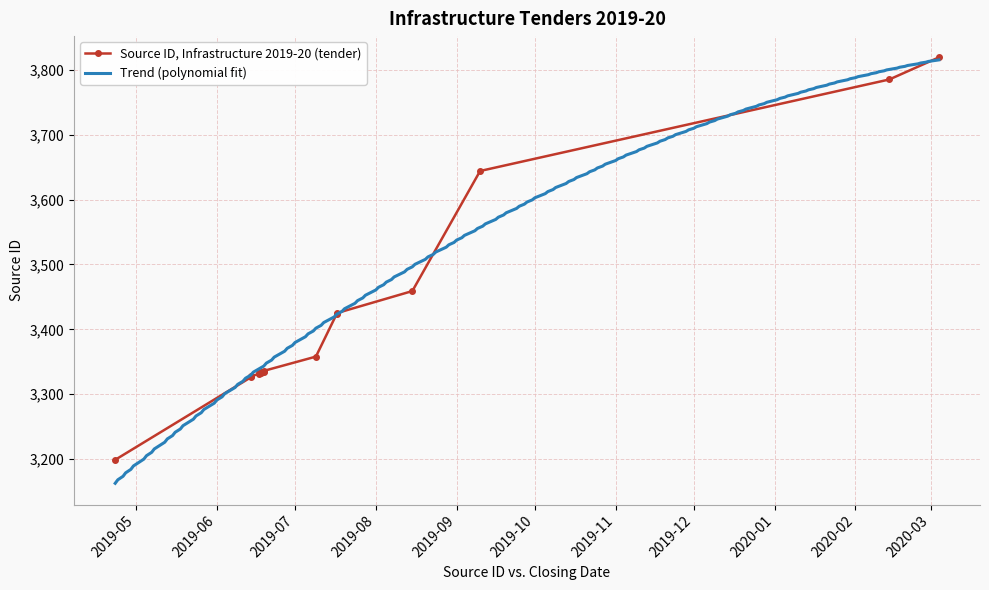

What is the sum of all values?

54768